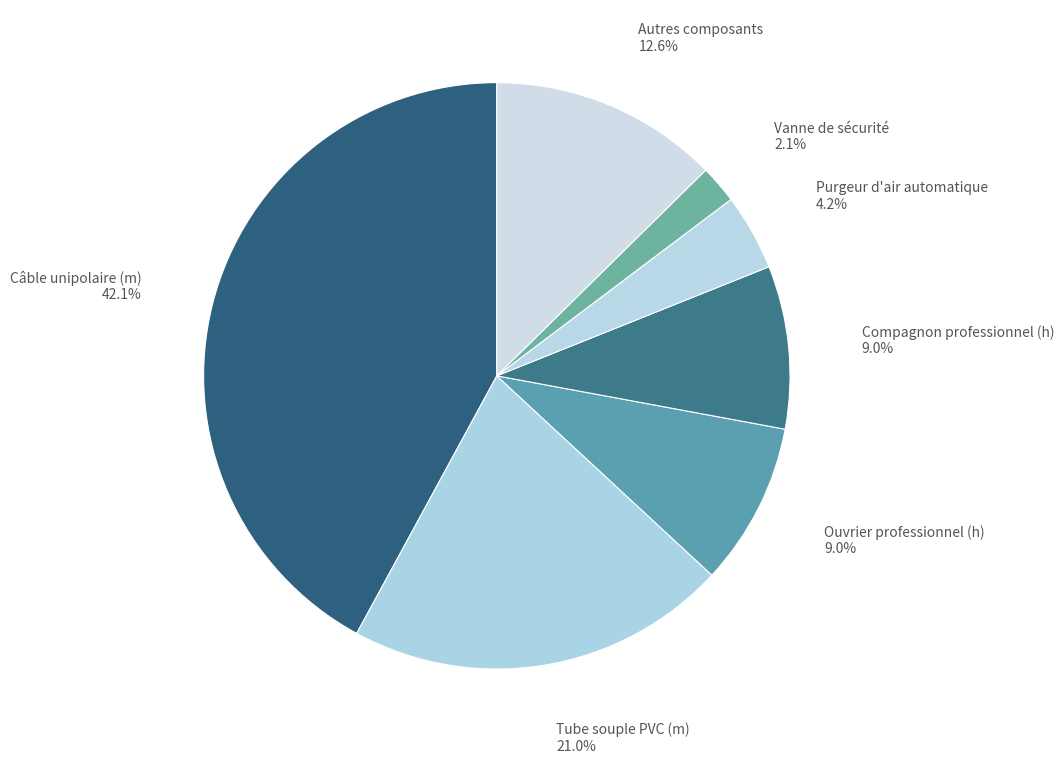

Does any single category account for the majority?

No